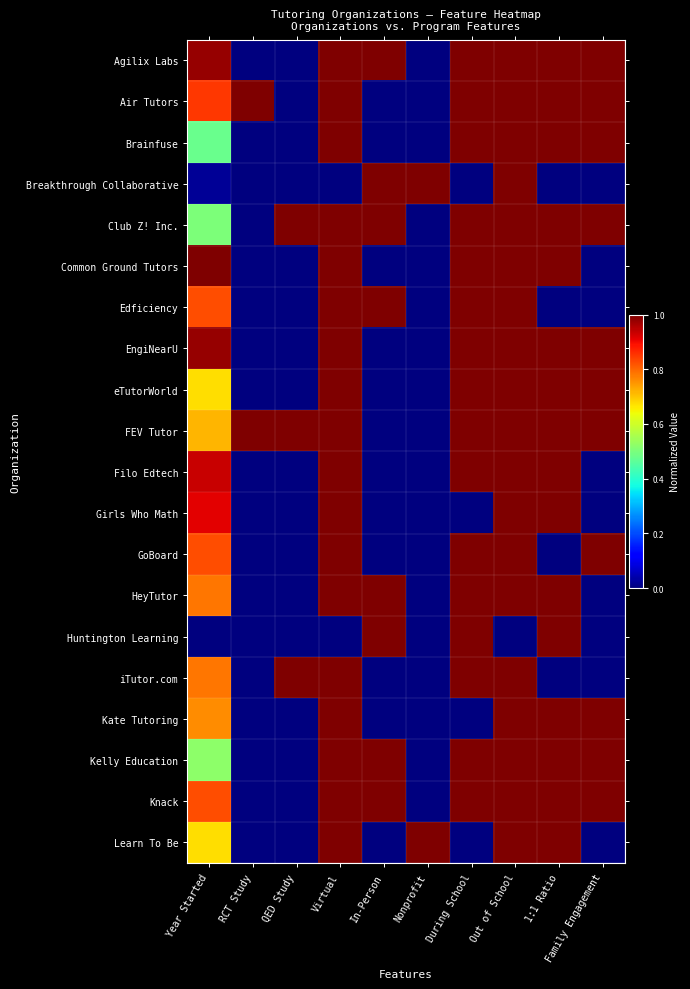

Reading left to right, list all the values displayed in this chart.

Agilix Labs: Year Started=1.0	RCT Study=0.0	QED Study=0.0	Virtual=1.0	In-Person=1.0	Nonprofit=0.0	During School=1.0	Out of School=1.0	1:1 Ratio=1.0	Family Engagement=1.0
Air Tutors: Year Started=0.8	RCT Study=1.0	QED Study=0.0	Virtual=1.0	In-Person=0.0	Nonprofit=0.0	During School=1.0	Out of School=1.0	1:1 Ratio=1.0	Family Engagement=1.0
Brainfuse: Year Started=0.5	RCT Study=0.0	QED Study=0.0	Virtual=1.0	In-Person=0.0	Nonprofit=0.0	During School=1.0	Out of School=1.0	1:1 Ratio=1.0	Family Engagement=1.0
Breakthrough Collaborative: Year Started=0.0	RCT Study=0.0	QED Study=0.0	Virtual=0.0	In-Person=1.0	Nonprofit=1.0	During School=0.0	Out of School=1.0	1:1 Ratio=0.0	Family Engagement=0.0
Club Z! Inc.: Year Started=0.5	RCT Study=0.0	QED Study=1.0	Virtual=1.0	In-Person=1.0	Nonprofit=0.0	During School=1.0	Out of School=1.0	1:1 Ratio=1.0	Family Engagement=1.0
Common Ground Tutors: Year Started=1.0	RCT Study=0.0	QED Study=0.0	Virtual=1.0	In-Person=0.0	Nonprofit=0.0	During School=1.0	Out of School=1.0	1:1 Ratio=1.0	Family Engagement=0.0
Edficiency: Year Started=0.8	RCT Study=0.0	QED Study=0.0	Virtual=1.0	In-Person=1.0	Nonprofit=0.0	During School=1.0	Out of School=1.0	1:1 Ratio=0.0	Family Engagement=0.0
EngiNearU: Year Started=1.0	RCT Study=0.0	QED Study=0.0	Virtual=1.0	In-Person=0.0	Nonprofit=0.0	During School=1.0	Out of School=1.0	1:1 Ratio=1.0	Family Engagement=1.0
eTutorWorld: Year Started=0.7	RCT Study=0.0	QED Study=0.0	Virtual=1.0	In-Person=0.0	Nonprofit=0.0	During School=1.0	Out of School=1.0	1:1 Ratio=1.0	Family Engagement=1.0
FEV Tutor: Year Started=0.7	RCT Study=1.0	QED Study=1.0	Virtual=1.0	In-Person=0.0	Nonprofit=0.0	During School=1.0	Out of School=1.0	1:1 Ratio=1.0	Family Engagement=1.0
Filo Edtech: Year Started=0.9	RCT Study=0.0	QED Study=0.0	Virtual=1.0	In-Person=0.0	Nonprofit=0.0	During School=1.0	Out of School=1.0	1:1 Ratio=1.0	Family Engagement=0.0
Girls Who Math: Year Started=0.9	RCT Study=0.0	QED Study=0.0	Virtual=1.0	In-Person=0.0	Nonprofit=0.0	During School=0.0	Out of School=1.0	1:1 Ratio=1.0	Family Engagement=0.0
GoBoard: Year Started=0.8	RCT Study=0.0	QED Study=0.0	Virtual=1.0	In-Person=0.0	Nonprofit=0.0	During School=1.0	Out of School=1.0	1:1 Ratio=0.0	Family Engagement=1.0
HeyTutor: Year Started=0.8	RCT Study=0.0	QED Study=0.0	Virtual=1.0	In-Person=1.0	Nonprofit=0.0	During School=1.0	Out of School=1.0	1:1 Ratio=1.0	Family Engagement=0.0
Huntington Learning: Year Started=0.0	RCT Study=0.0	QED Study=0.0	Virtual=0.0	In-Person=1.0	Nonprofit=0.0	During School=1.0	Out of School=0.0	1:1 Ratio=1.0	Family Engagement=0.0
iTutor.com: Year Started=0.8	RCT Study=0.0	QED Study=1.0	Virtual=1.0	In-Person=0.0	Nonprofit=0.0	During School=1.0	Out of School=1.0	1:1 Ratio=0.0	Family Engagement=0.0
Kate Tutoring: Year Started=0.8	RCT Study=0.0	QED Study=0.0	Virtual=1.0	In-Person=0.0	Nonprofit=0.0	During School=0.0	Out of School=1.0	1:1 Ratio=1.0	Family Engagement=1.0
Kelly Education: Year Started=0.5	RCT Study=0.0	QED Study=0.0	Virtual=1.0	In-Person=1.0	Nonprofit=0.0	During School=1.0	Out of School=1.0	1:1 Ratio=1.0	Family Engagement=1.0
Knack: Year Started=0.8	RCT Study=0.0	QED Study=0.0	Virtual=1.0	In-Person=1.0	Nonprofit=0.0	During School=1.0	Out of School=1.0	1:1 Ratio=1.0	Family Engagement=1.0
Learn To Be: Year Started=0.7	RCT Study=0.0	QED Study=0.0	Virtual=1.0	In-Person=0.0	Nonprofit=1.0	During School=0.0	Out of School=1.0	1:1 Ratio=1.0	Family Engagement=0.0